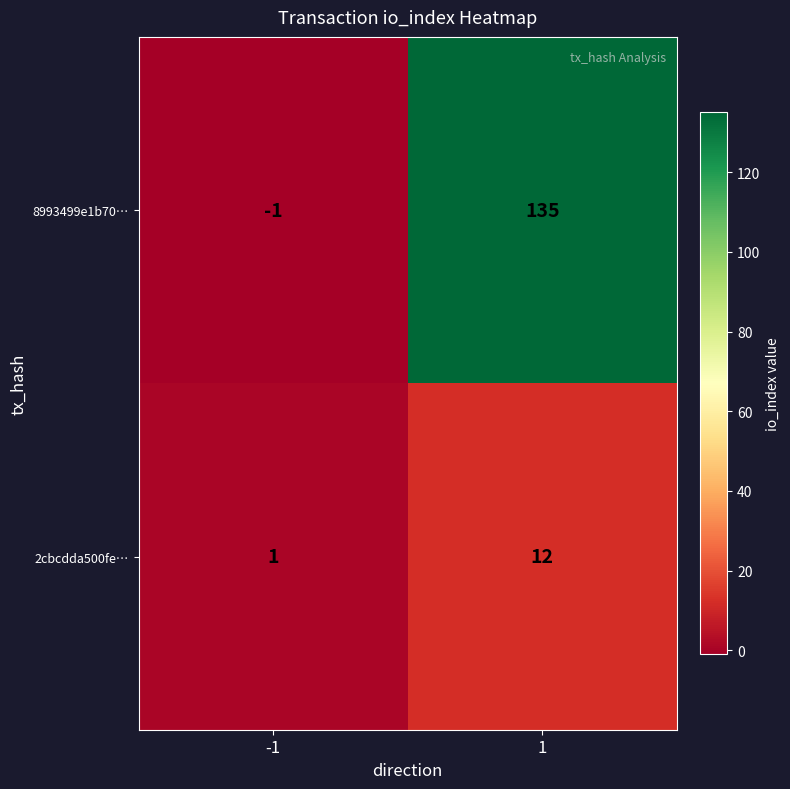

Rank the series at -1 from highest to lowest value.

2cbcdda500fe…, 8993499e1b70…